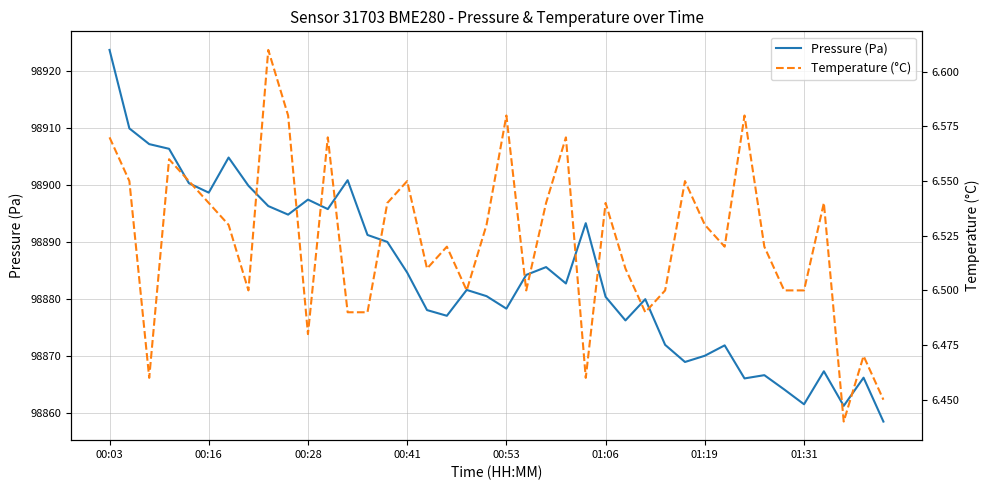

What is the sum of all Pressure (Pa) values?

3955374.0